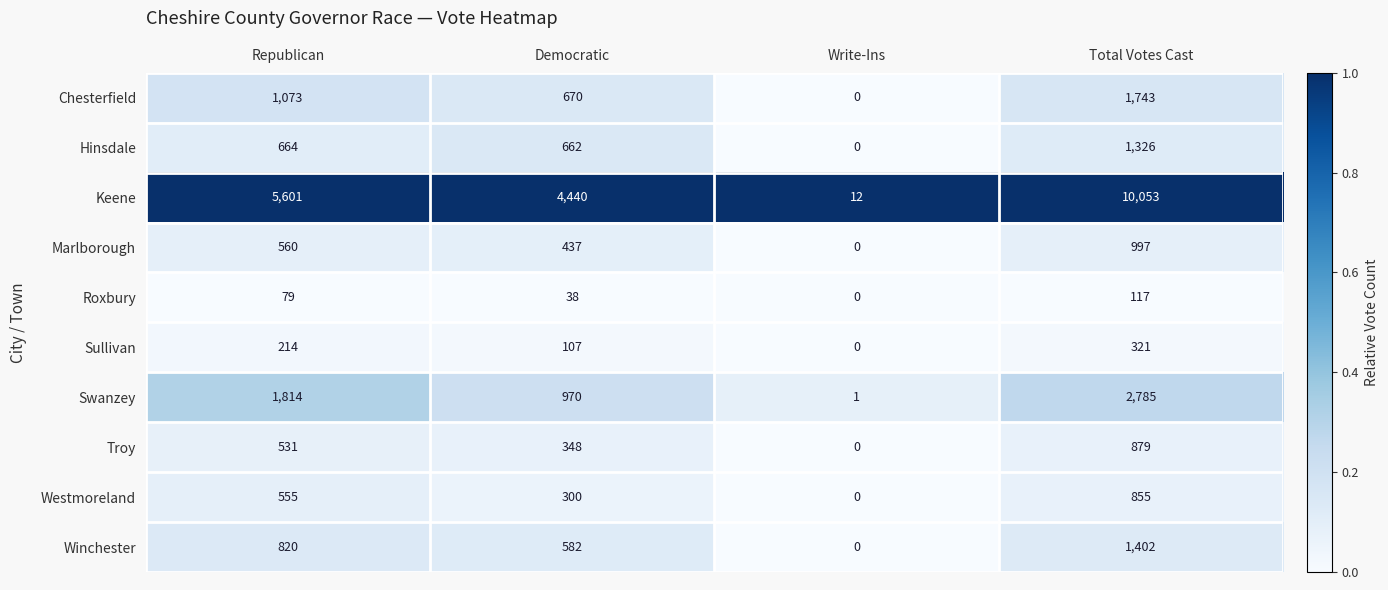

Where is Roxbury nearest to the value 58?

Democratic